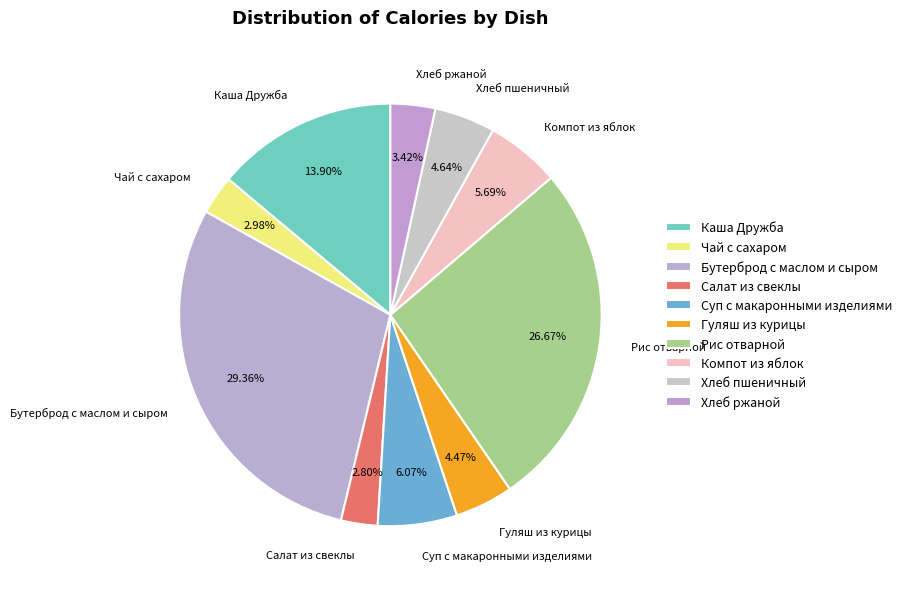

Does Гуляш из курицы account for over 50% of the chart?

No